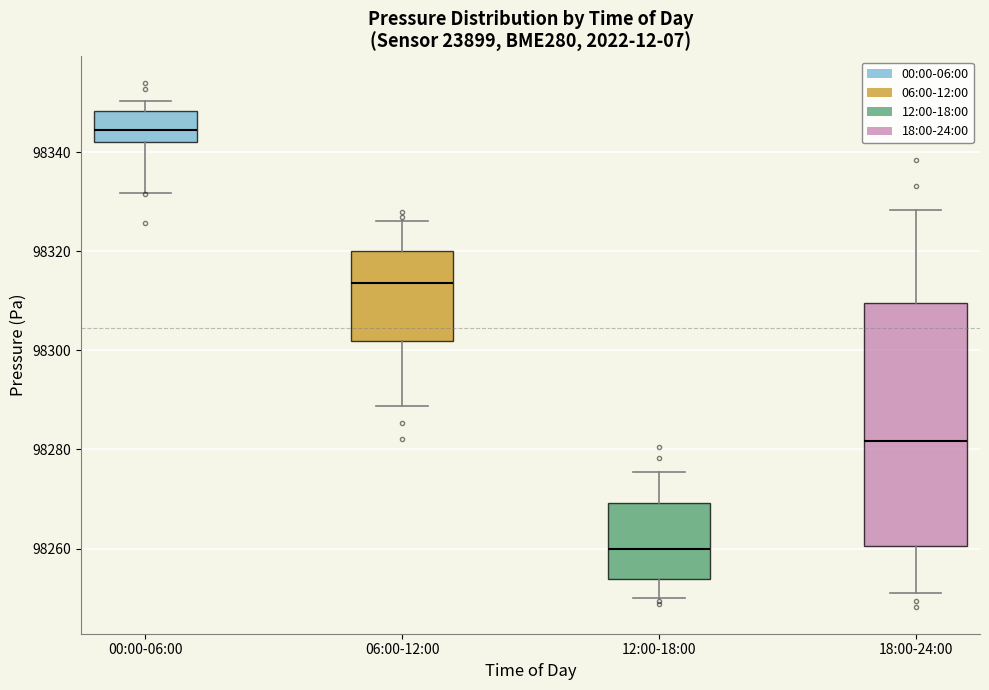

Which box's median line is the highest?

00:00-06:00